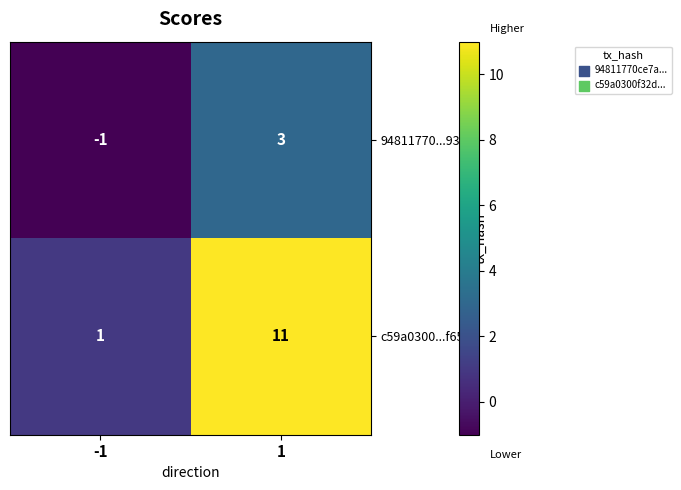

What is the difference between the highest and lowest values at -1?

2